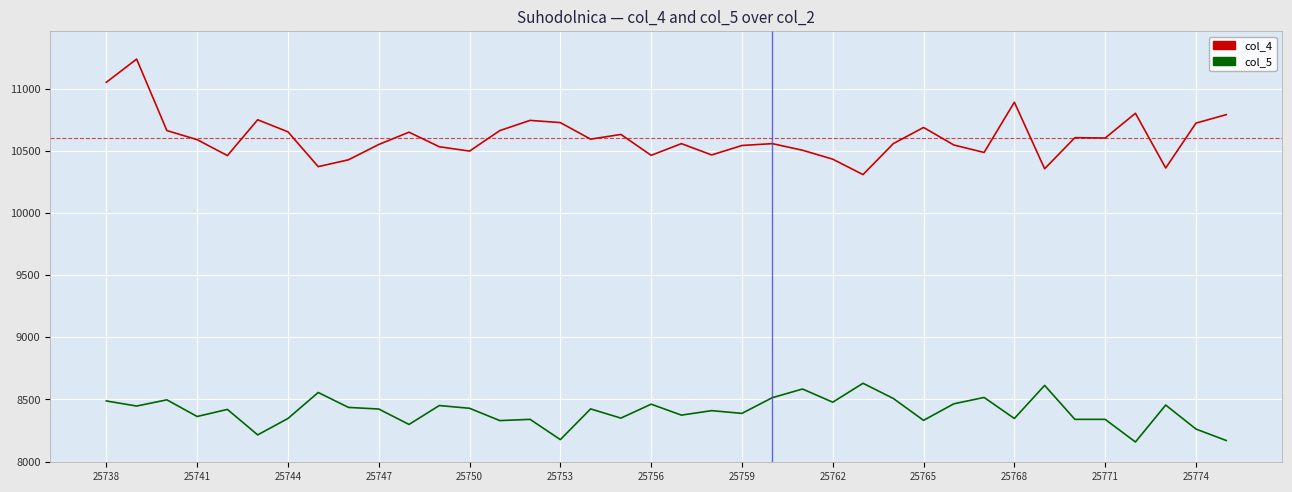

Which series has the largest total across all categories?

col_4